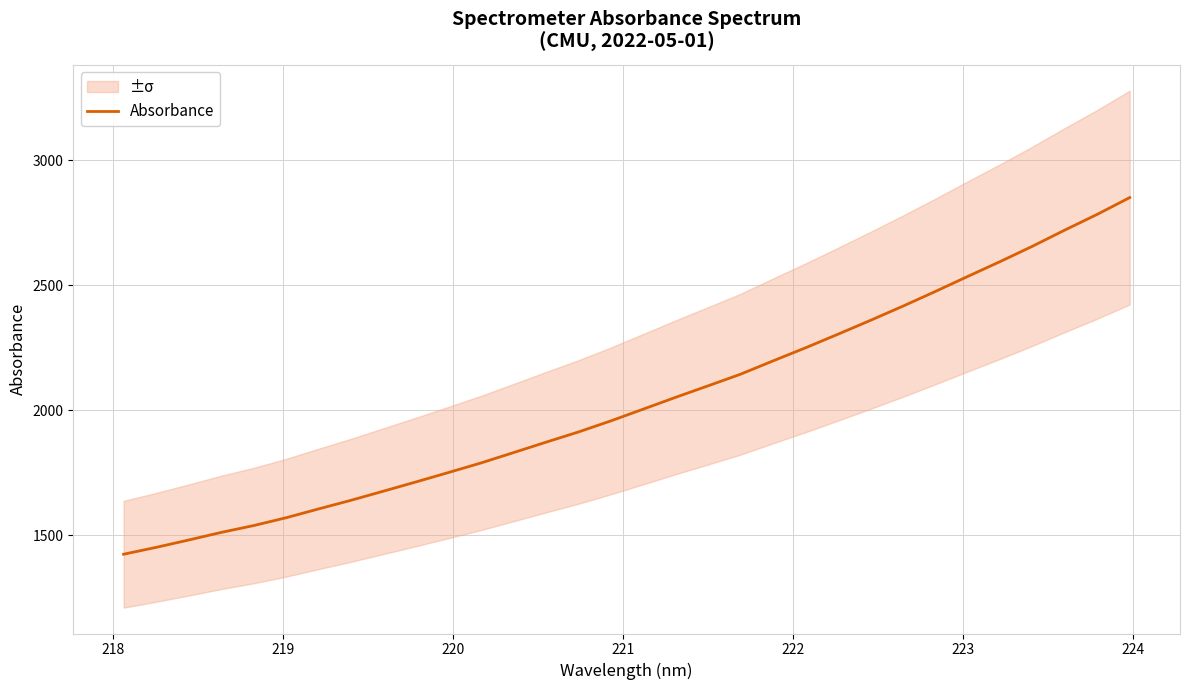

What is the highest value of the Absorbance series?

2851.6